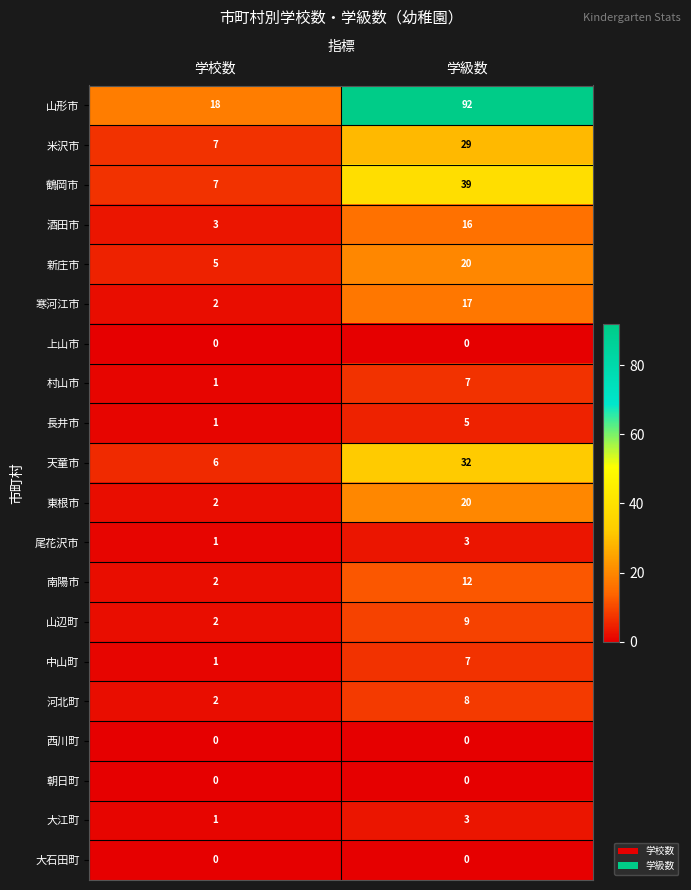

True or false: 新庄市 has a value of 8 at 学級数.

False